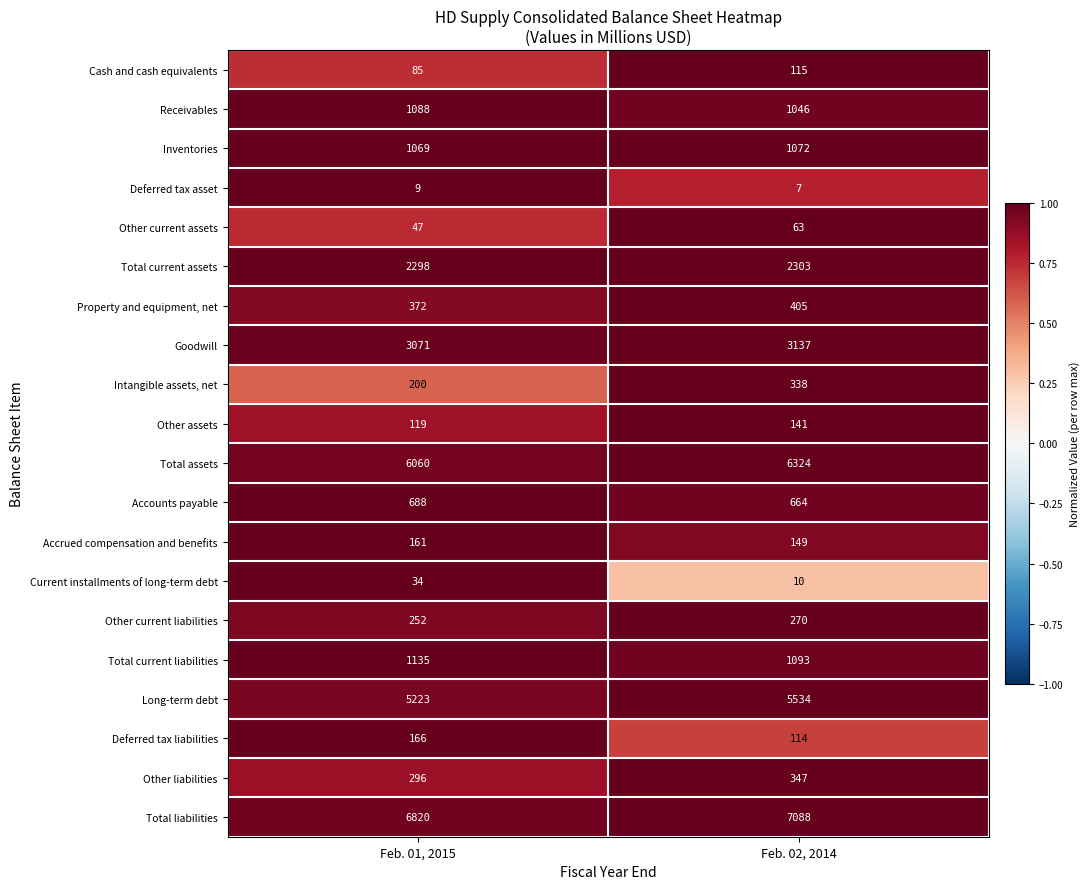

What is the sum of the Property and equipment, net values at Feb. 02, 2014 and Feb. 01, 2015?

777